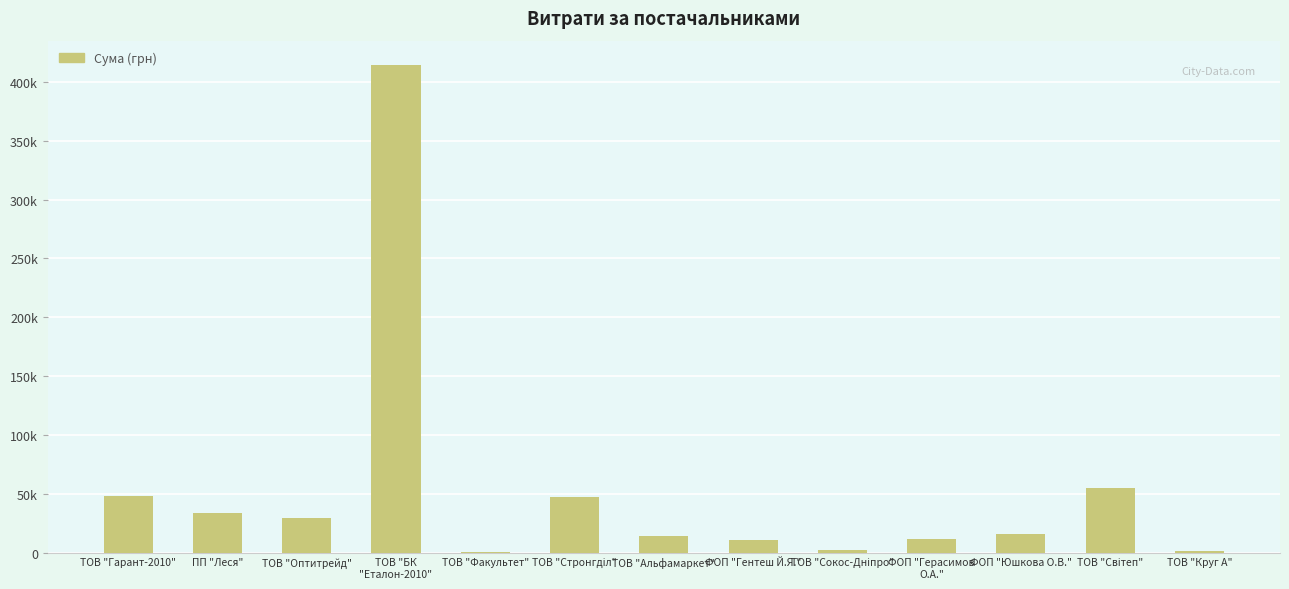

What is the sum of all values?

683883.8